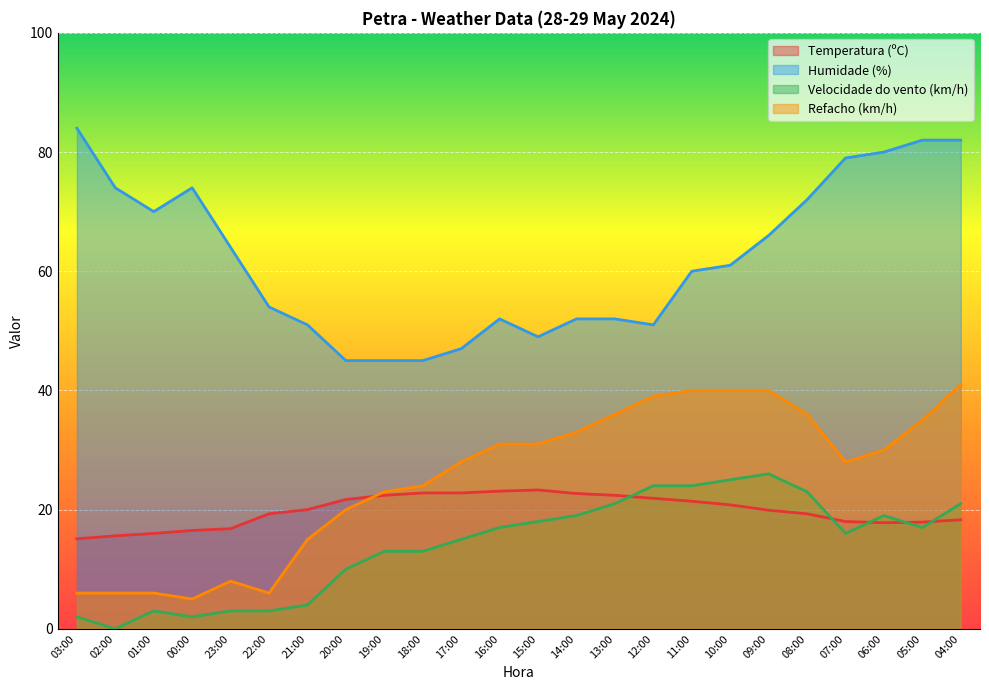

How many values in the Humidade (%) series are below 61?

12